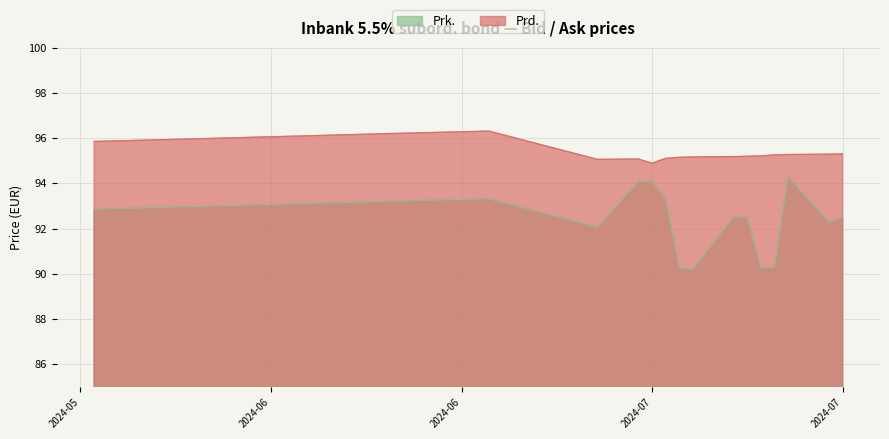

Which series changed the most between 2024-07-12 and 2024-07-08?

Prk.